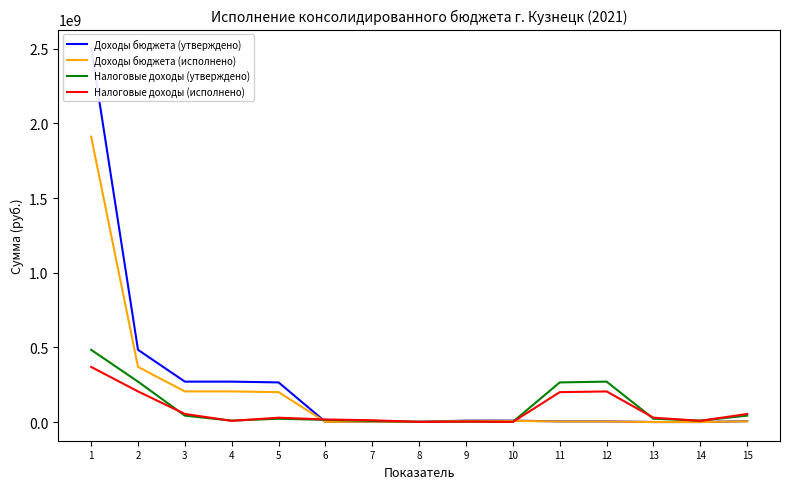

Rank the series at 11 from lowest to highest value.

Доходы бюджета (исполнено), Доходы бюджета (утверждено), Налоговые доходы (исполнено), Налоговые доходы (утверждено)